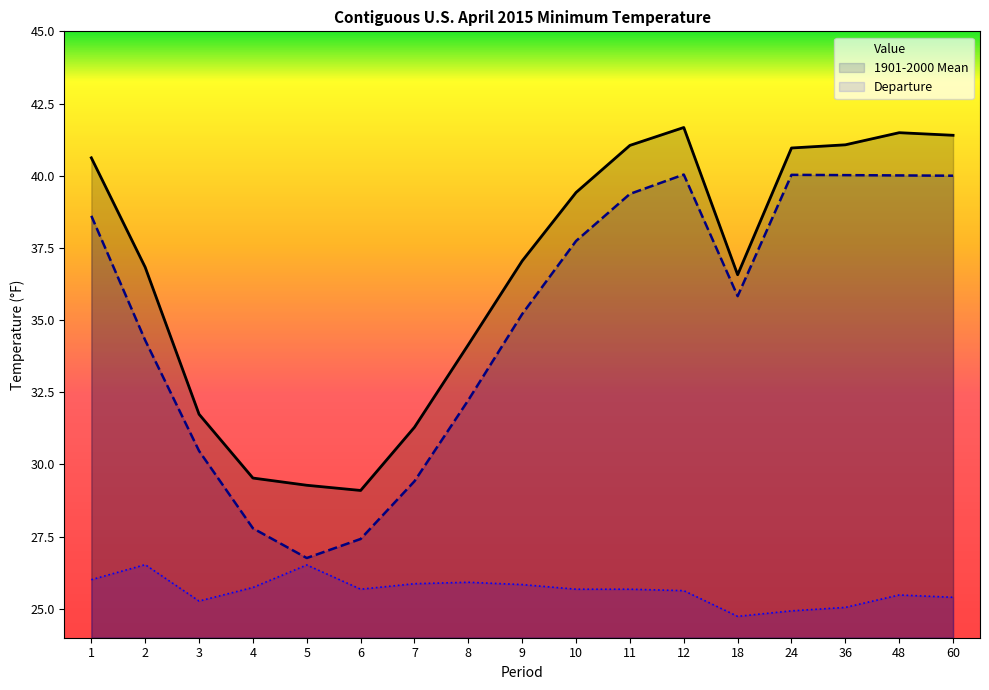

List the labels in order of 1901-2000 Mean value, smallest first.

5, 6, 4, 7, 3, 8, 2, 9, 18, 10, 1, 11, 60, 48, 36, 24, 12